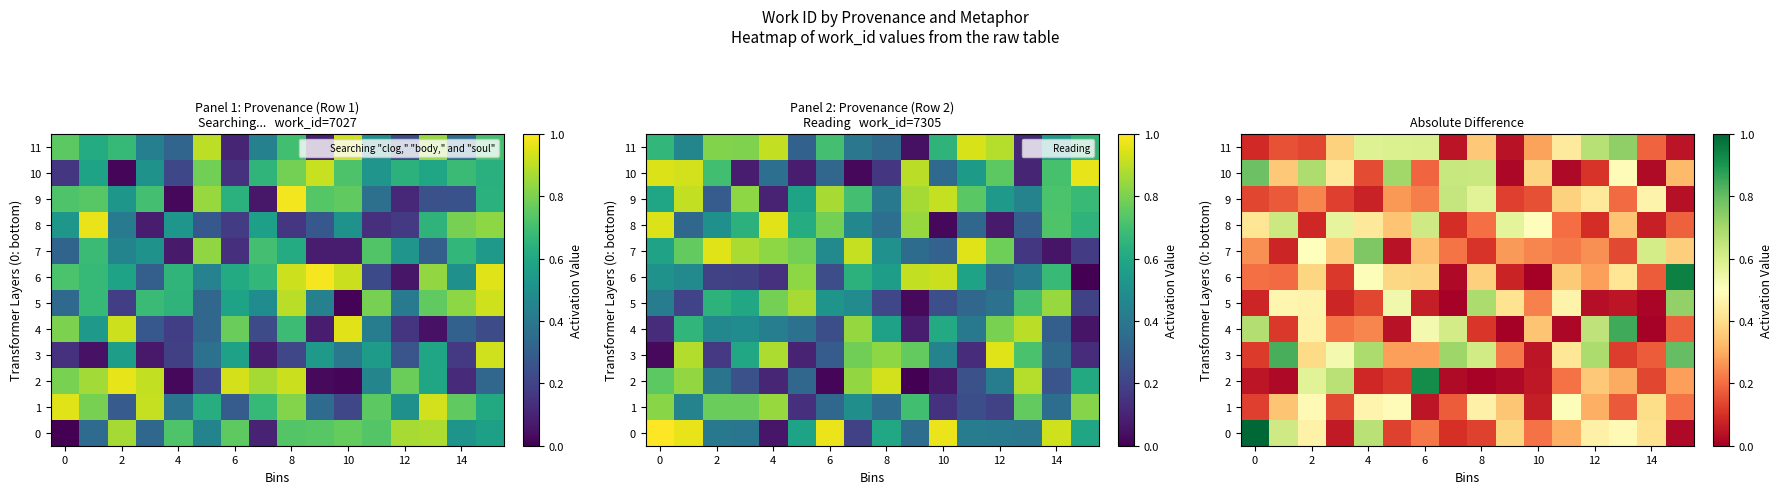

The row_3 series shows 0.3 at 12. True or false?

True